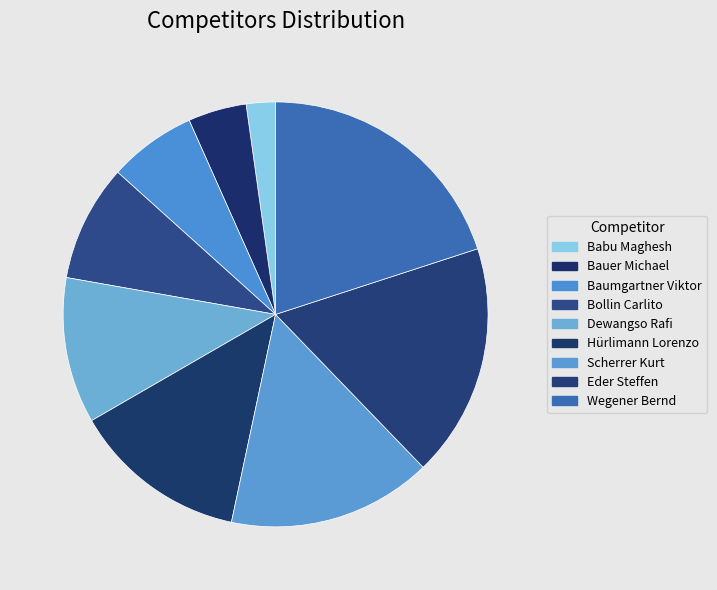

The Baumgartner Viktor slice represents 14% of the pie. True or false?

False